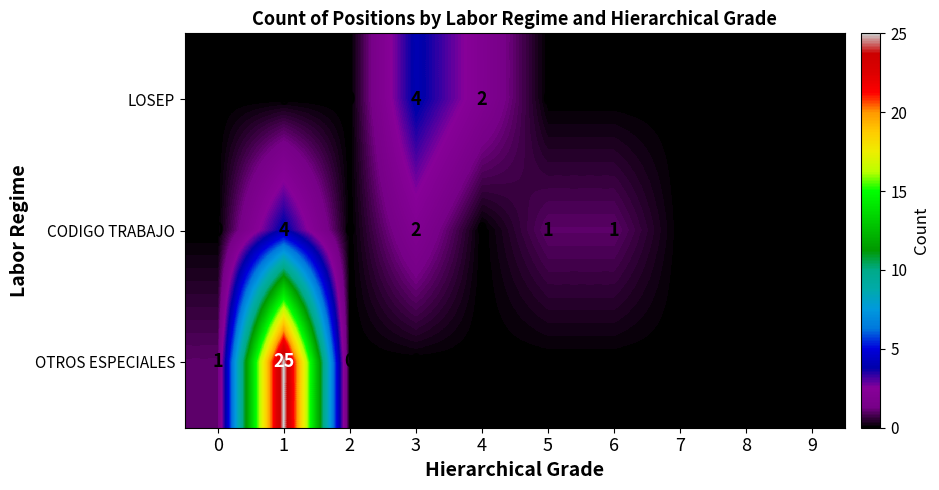

How many data points in LOSEP are above 0?

2